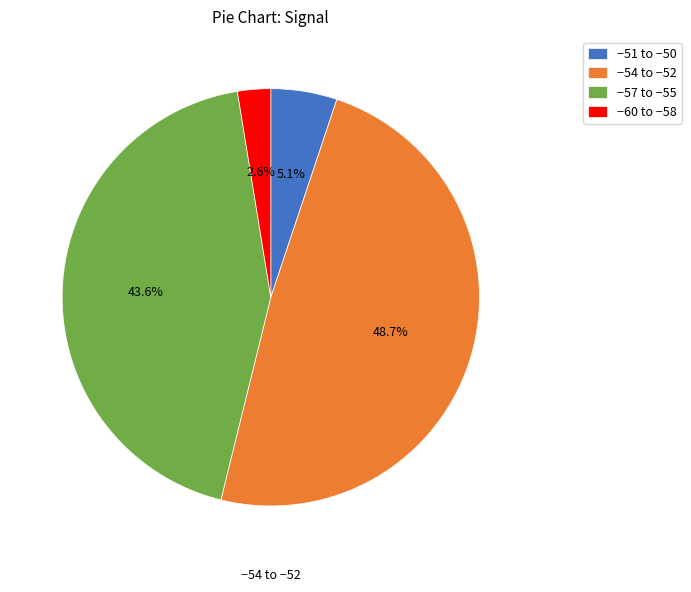

Which has a higher value, −57 to −55 or −54 to −52?

−54 to −52